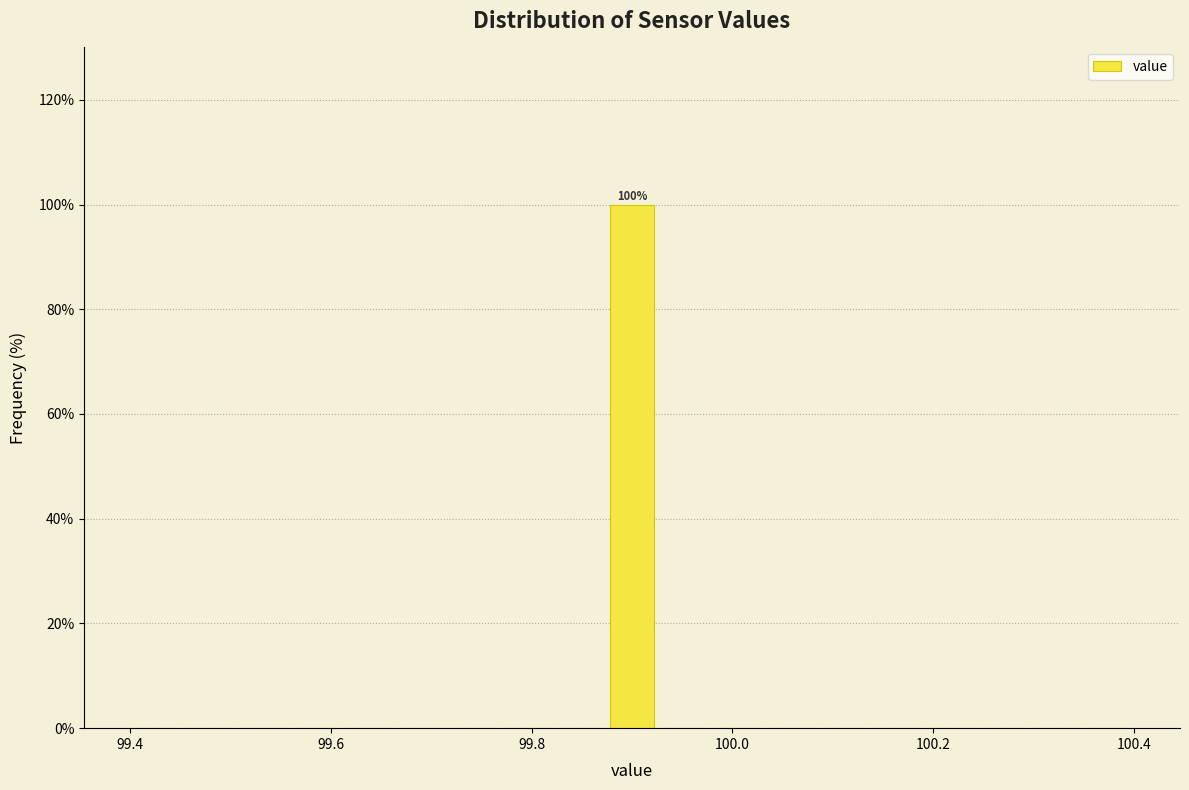

Read against the x-axis, roughly where is the centre of the tallest bar?

99.90